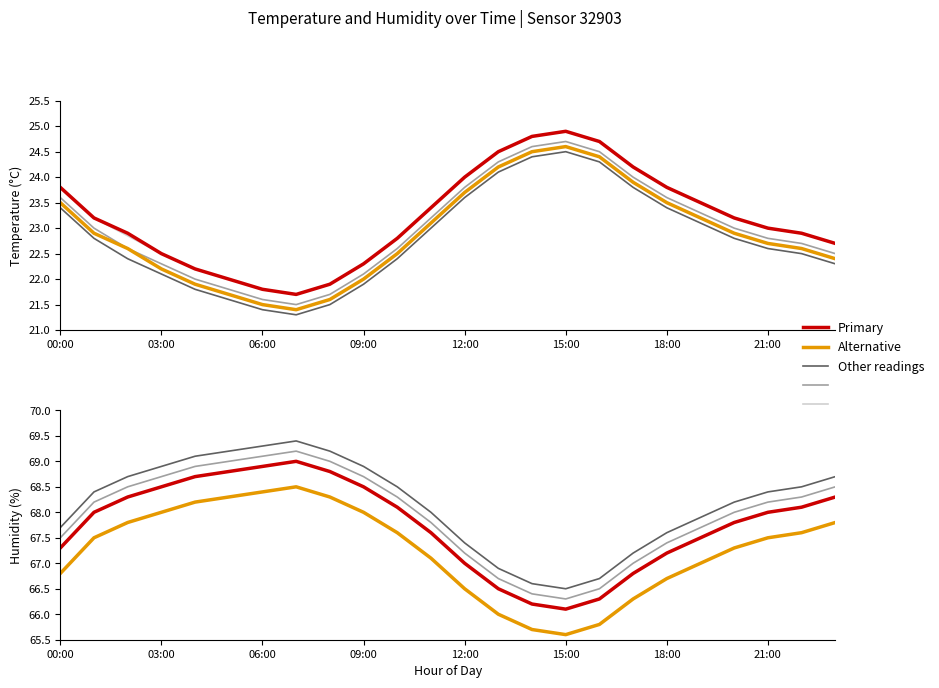

What is the lowest value of the temperature_h1 series?

21.5